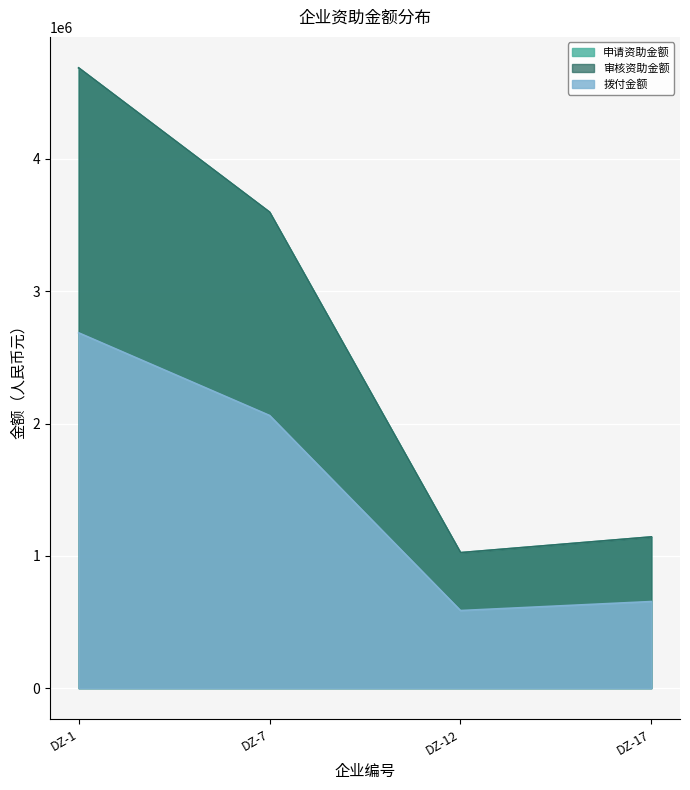

The 审核资助金额 series shows 37197.9 at 9. True or false?

False